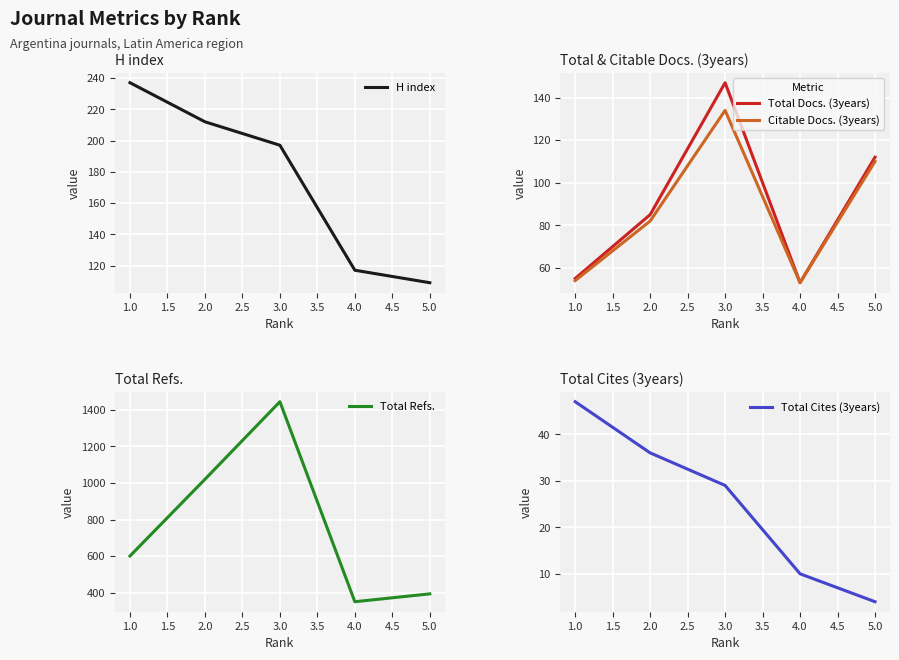

Is it true that Citable Docs. (3years) equals 27 at 5.0?

False